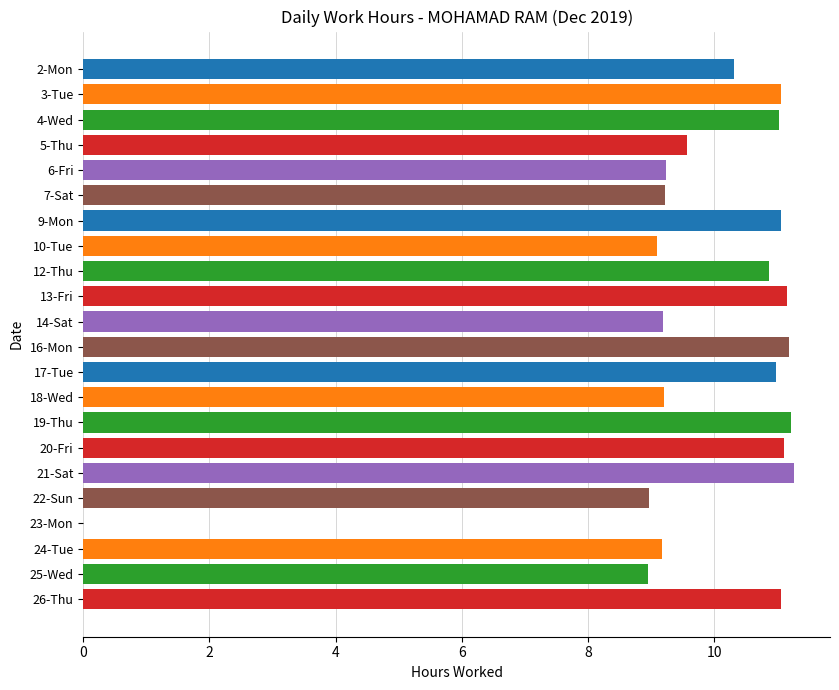

The value at 18-Wed is 9.2. True or false?

True